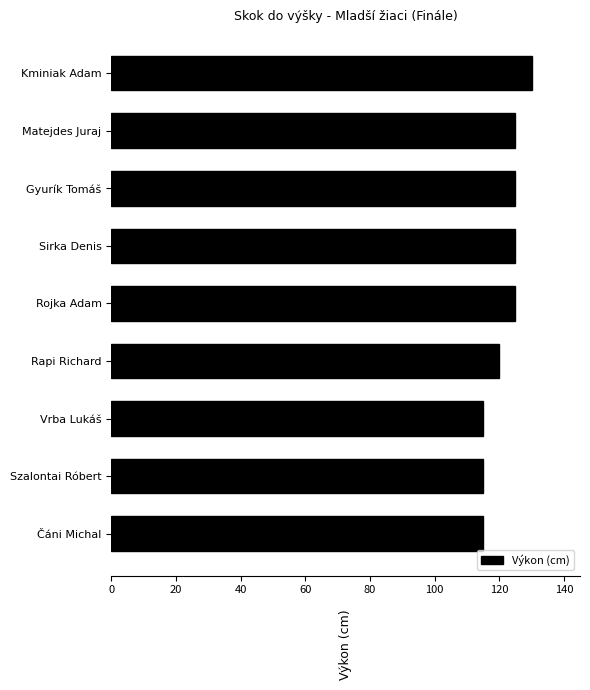

What is the ratio of the value at Sirka Denis to the value at Rojka Adam?

1.0